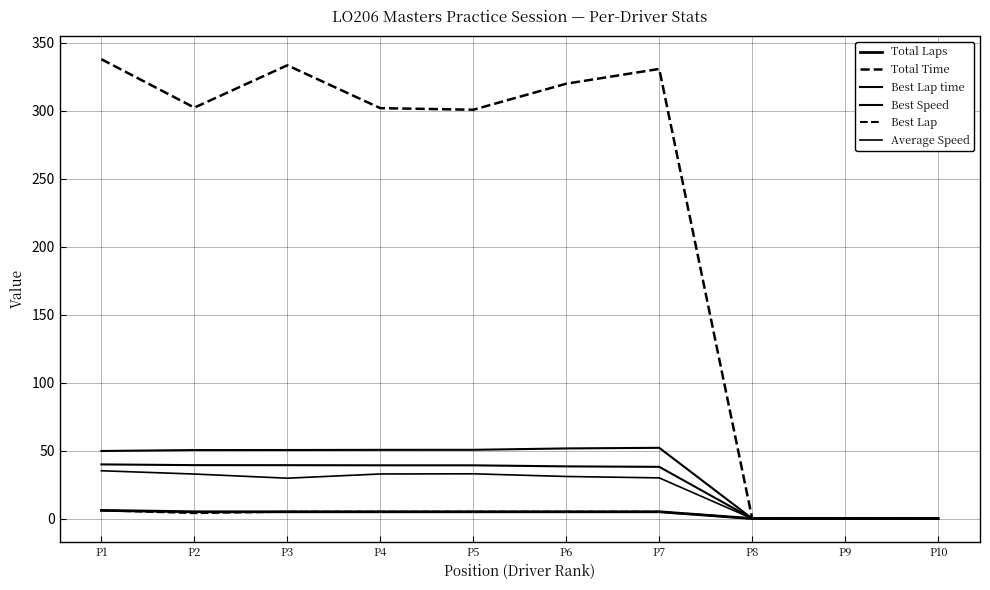

How many lines are shown in the chart?

6